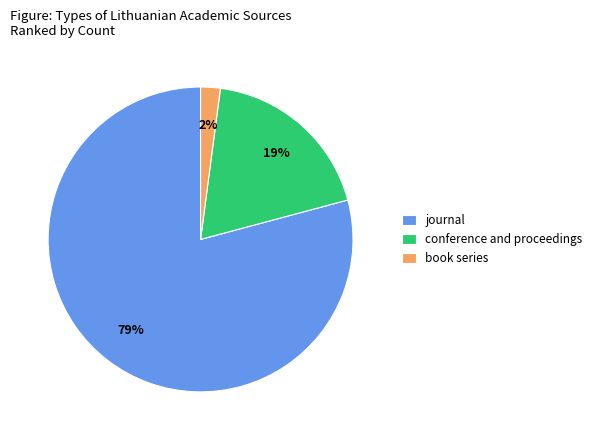

To the nearest percent, what portion does book series represent?

2%